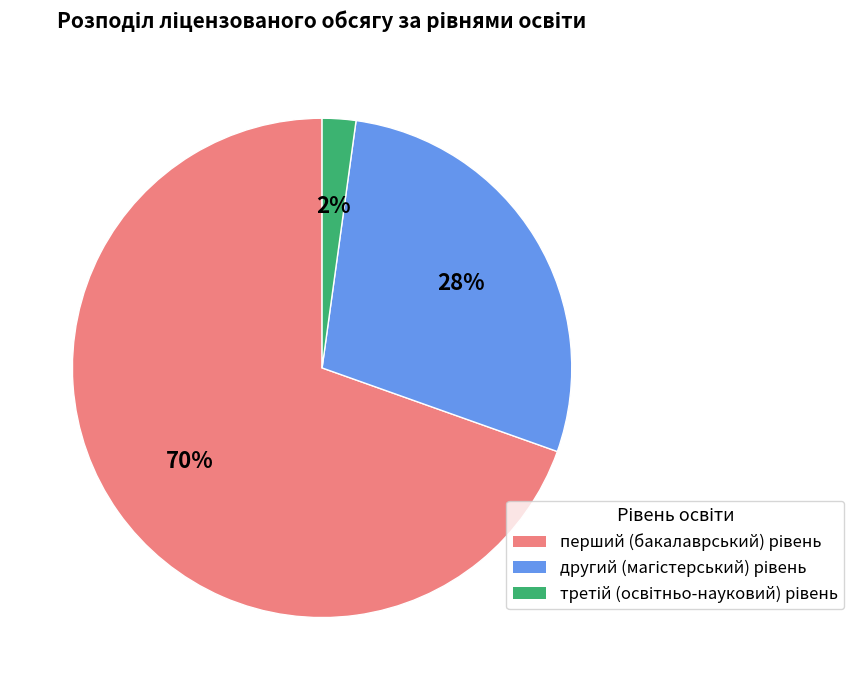

To the nearest percent, what is the average slice percentage?

33%